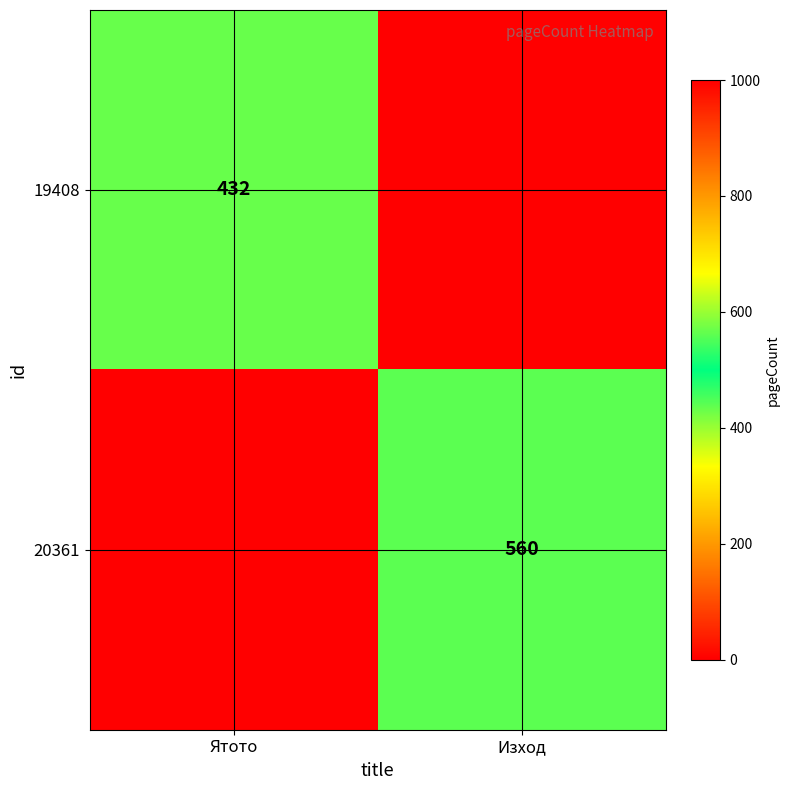

The 19408 series shows 432 at Ятото. True or false?

True